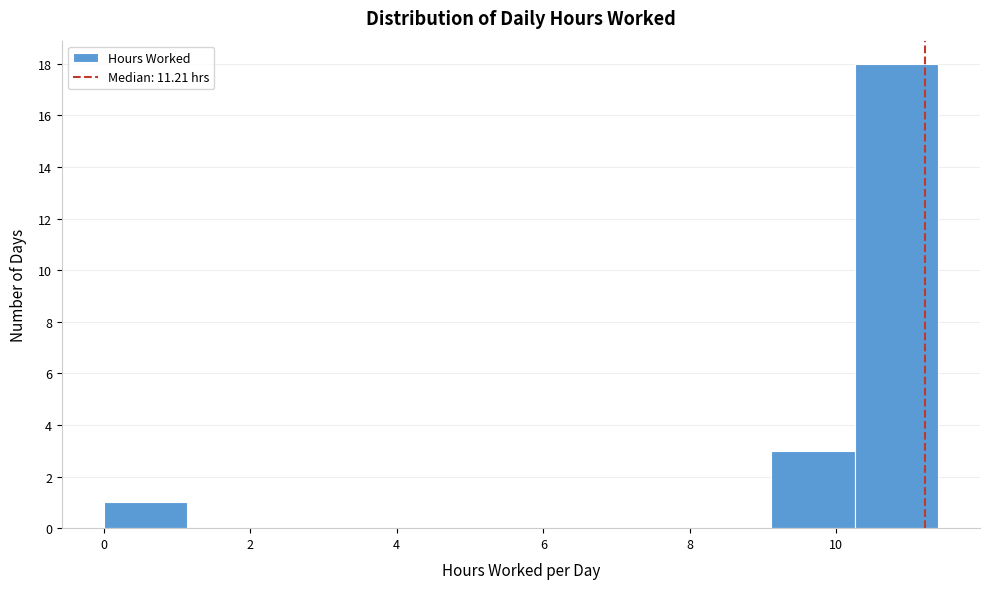

Over which range of the x-axis is the bar tallest?

10.2 to 11.4